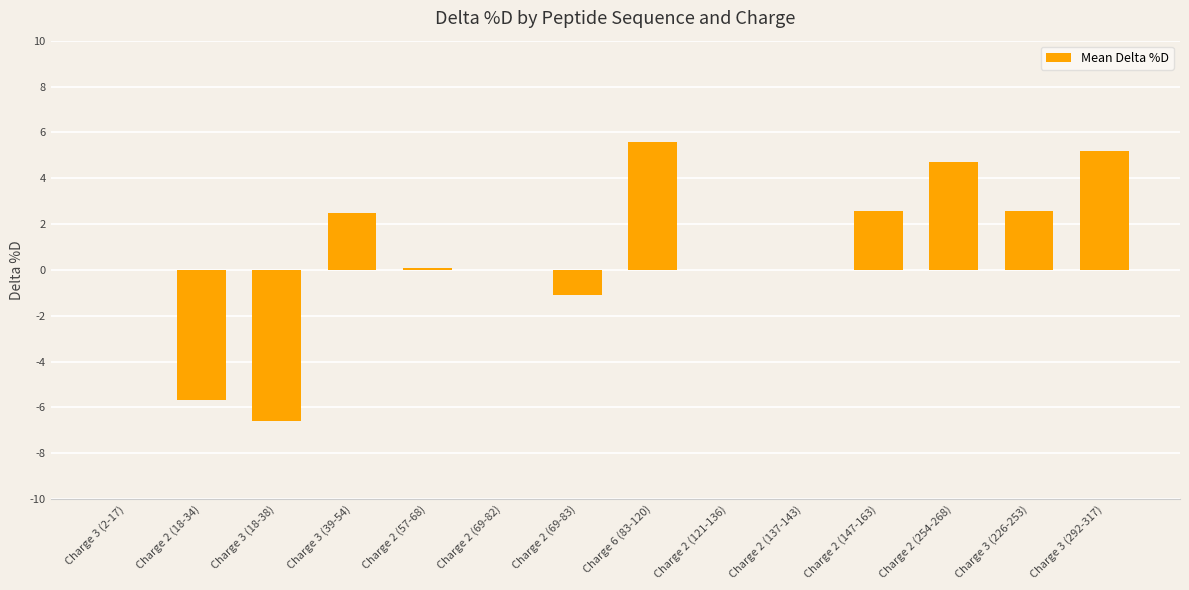

What is the greatest value displayed?

5.6